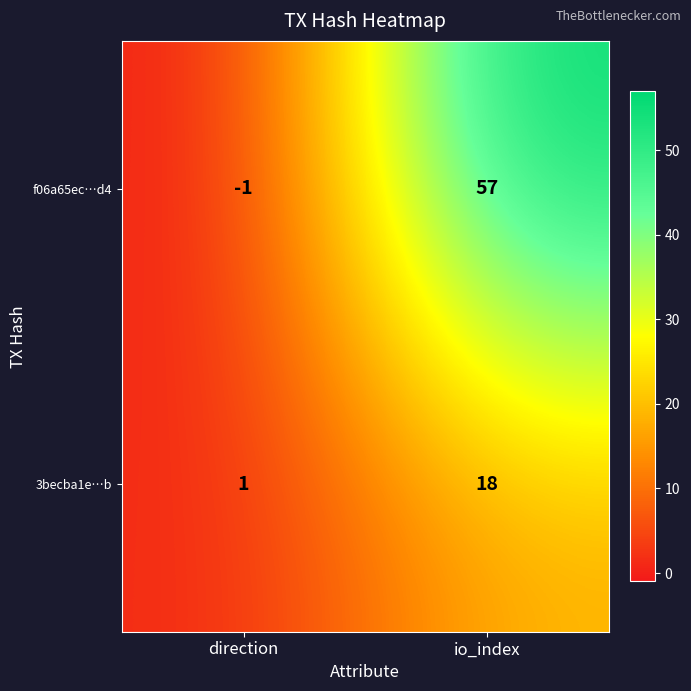

Is it true that 3becba1e…b equals 1 at direction?

True